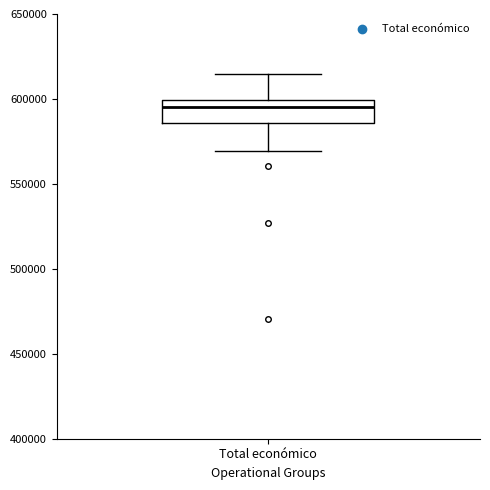

Where is the upper edge of the box for Total económico on the y-axis? The values are not printed on the chart, so give them approximately, as read against the axis.

600000